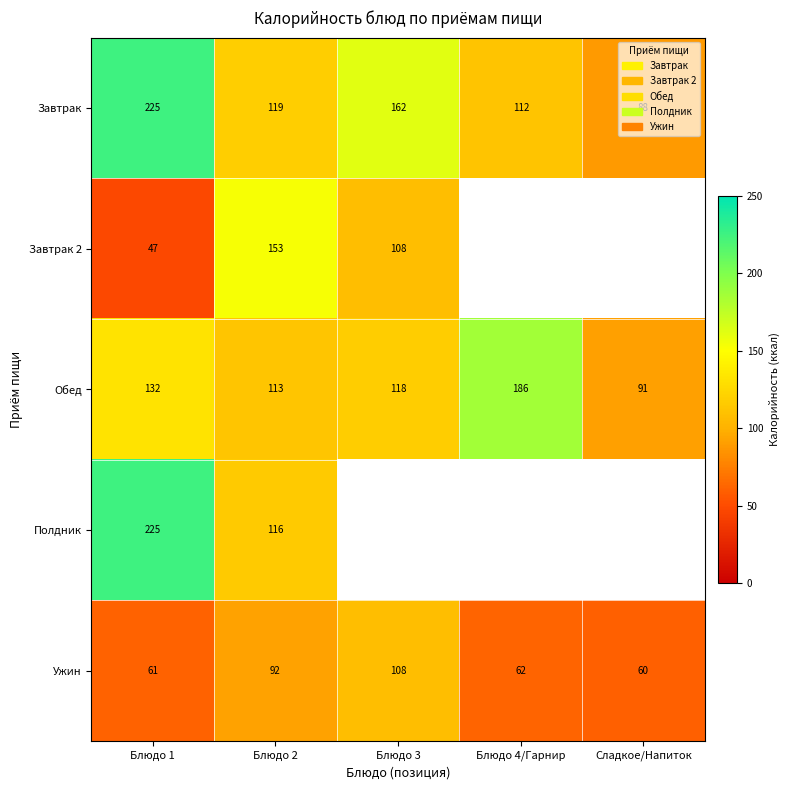

Rank the categories by Ужин value from highest to lowest.

Блюдо 3, Блюдо 2, Блюдо 4/Гарнир, Блюдо 1, Сладкое/Напиток